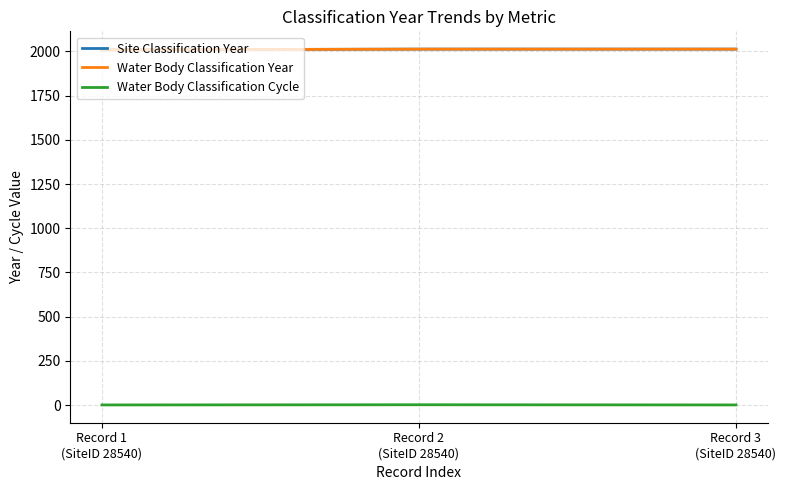

Which series has the largest range (max minus min)?

Site Classification Year